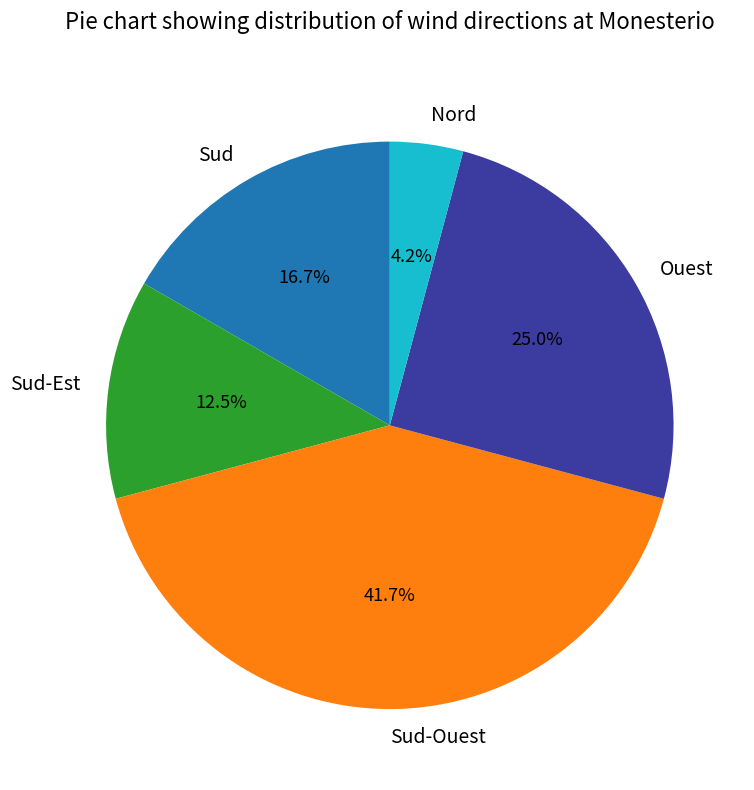

Is the sum of Sud-Est and Ouest greater than half?

No